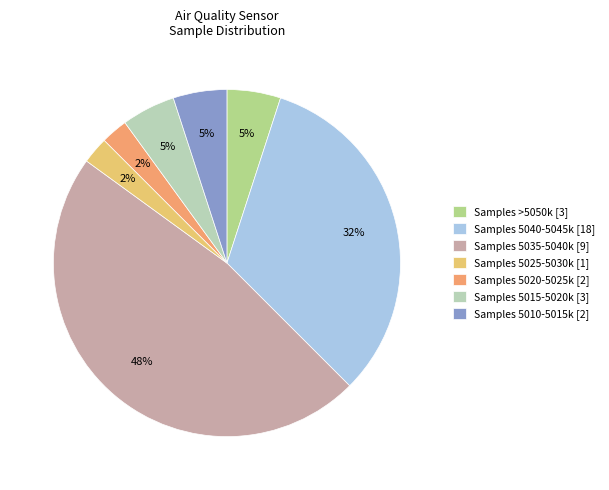

What percentage is the Samples 5025-5030k [1] slice, to the nearest percent?

3%